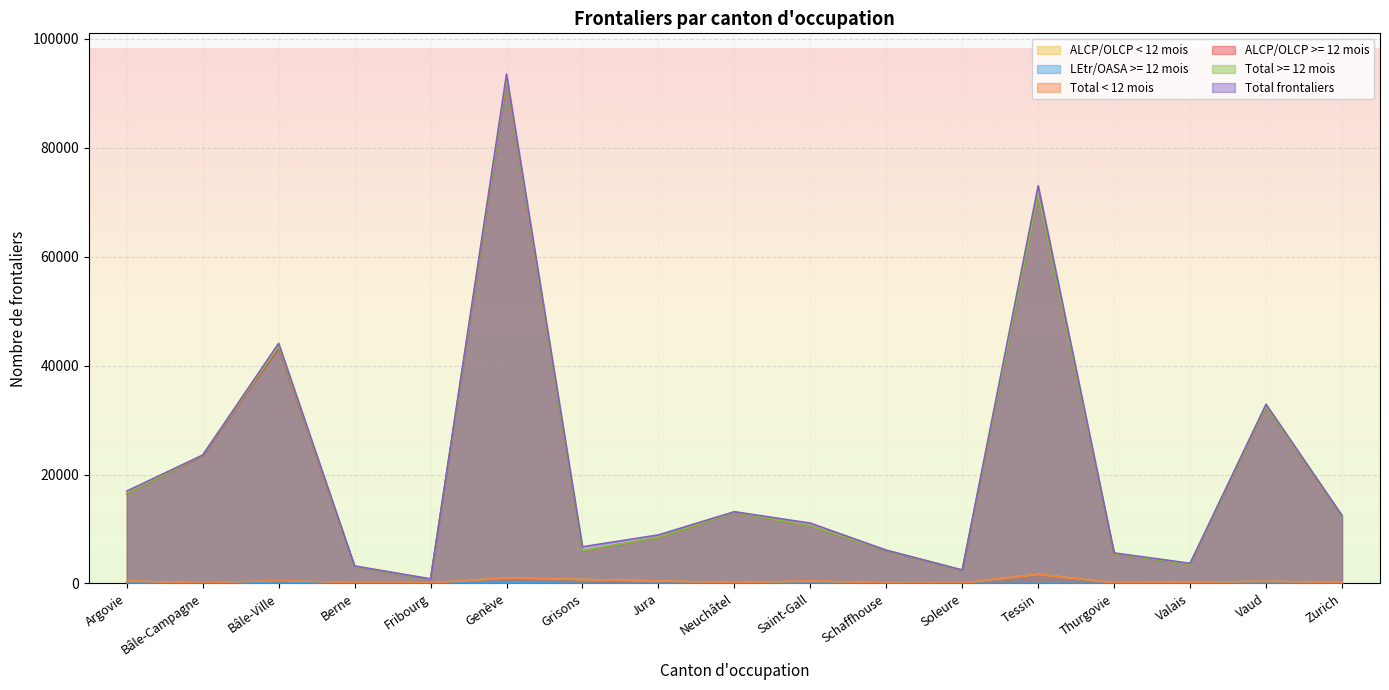

The value of Total < 12 mois at Schaffhouse is 75. True or false?

True